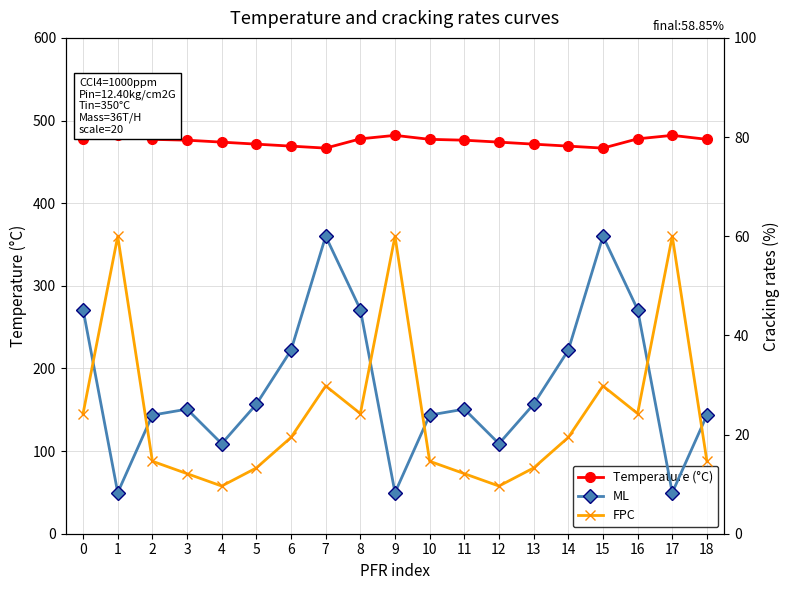

True or false: ML has a value of 37.0 at 14.

True